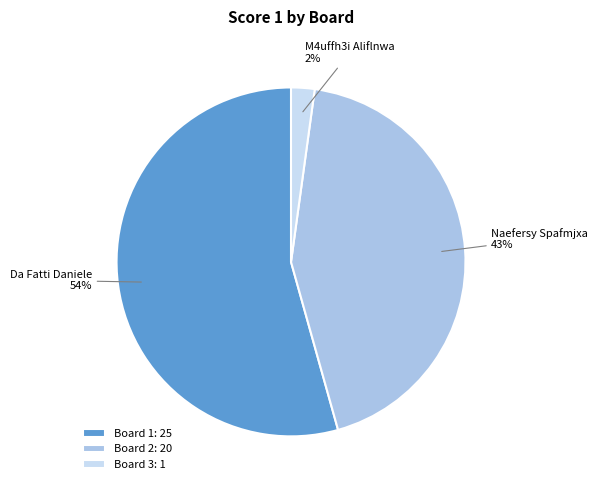

Count the number of slices in the pie.

3